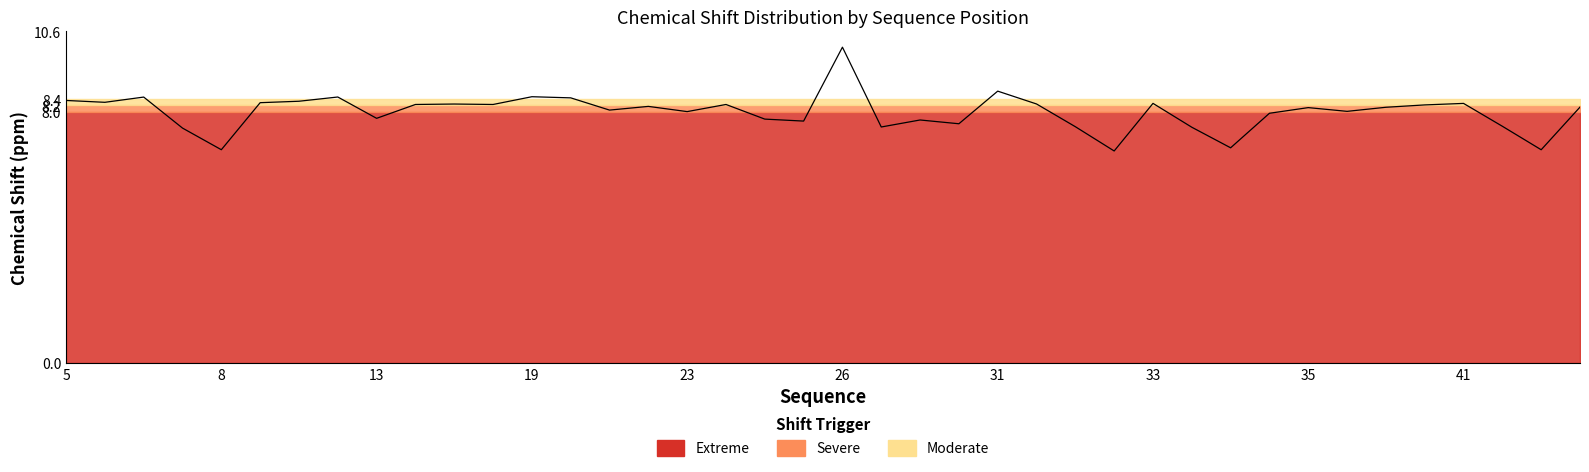

Count the number of categories in the chart.

40